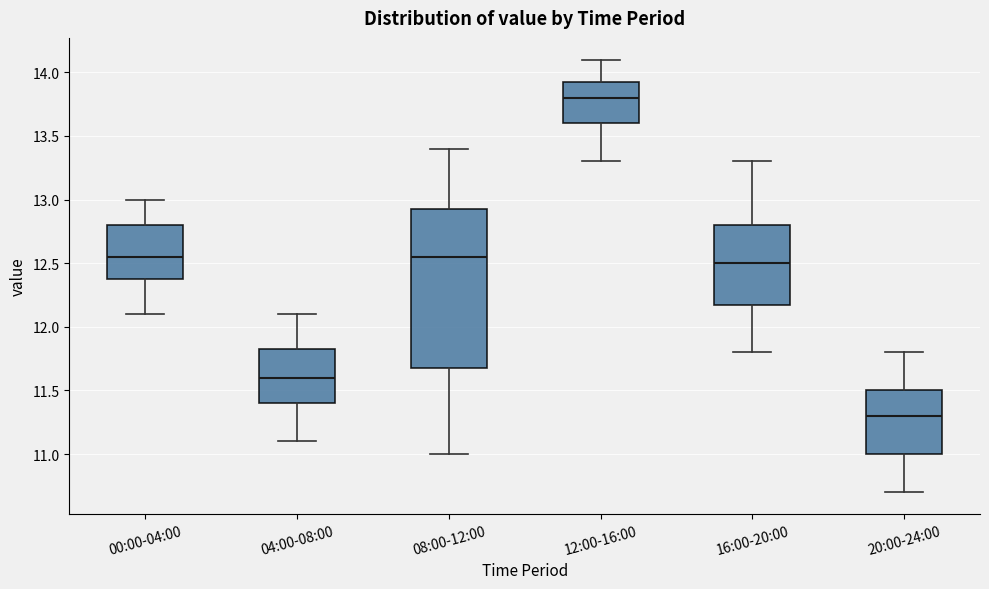

Comparing the boxes themselves (not the whiskers), which one is the tallest?

08:00-12:00